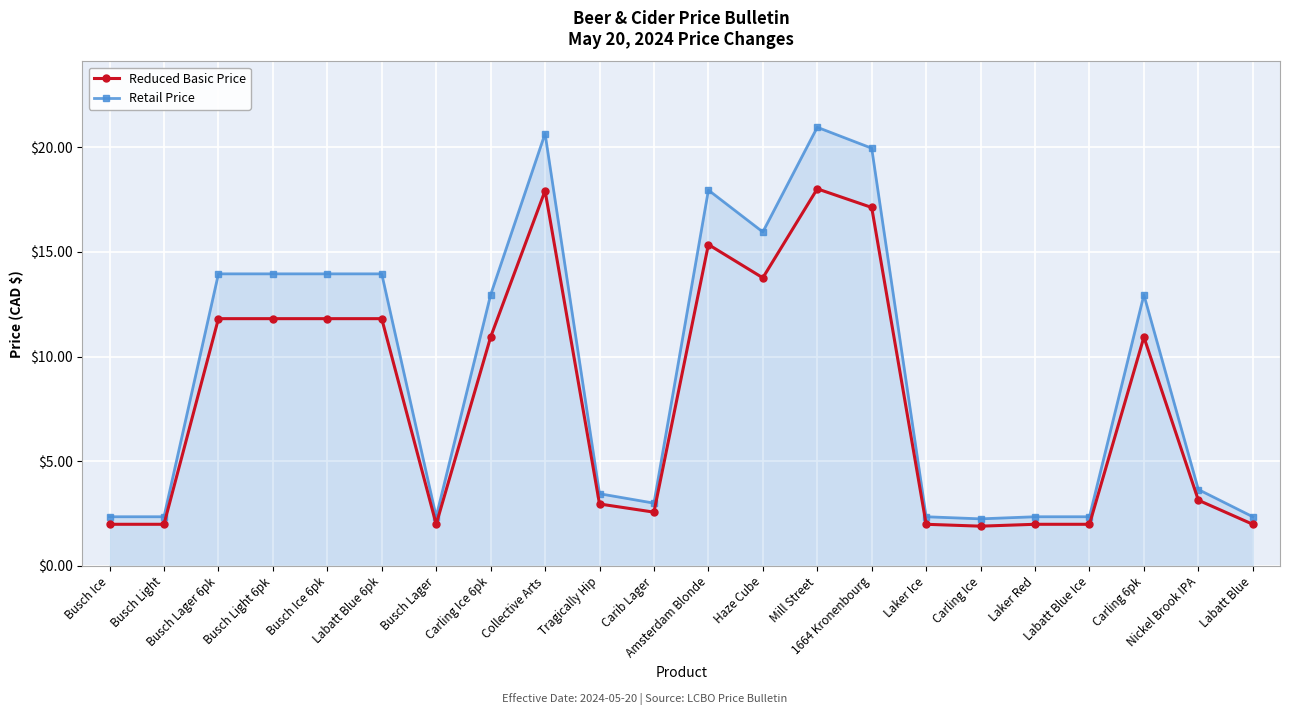

What is the total value across all series at Busch Ice?

4.3